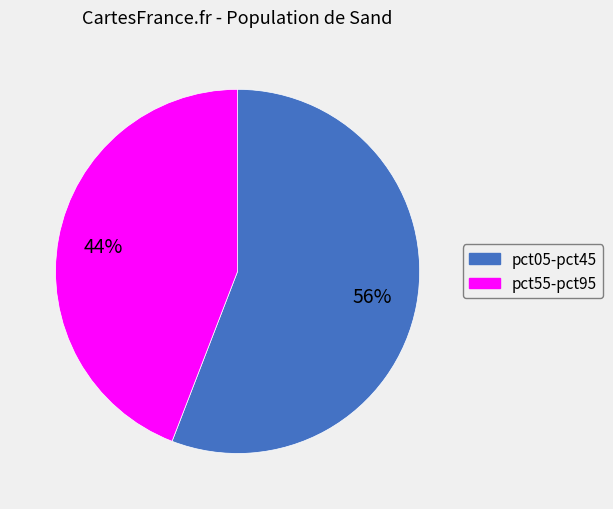

Does any single category account for the majority?

Yes